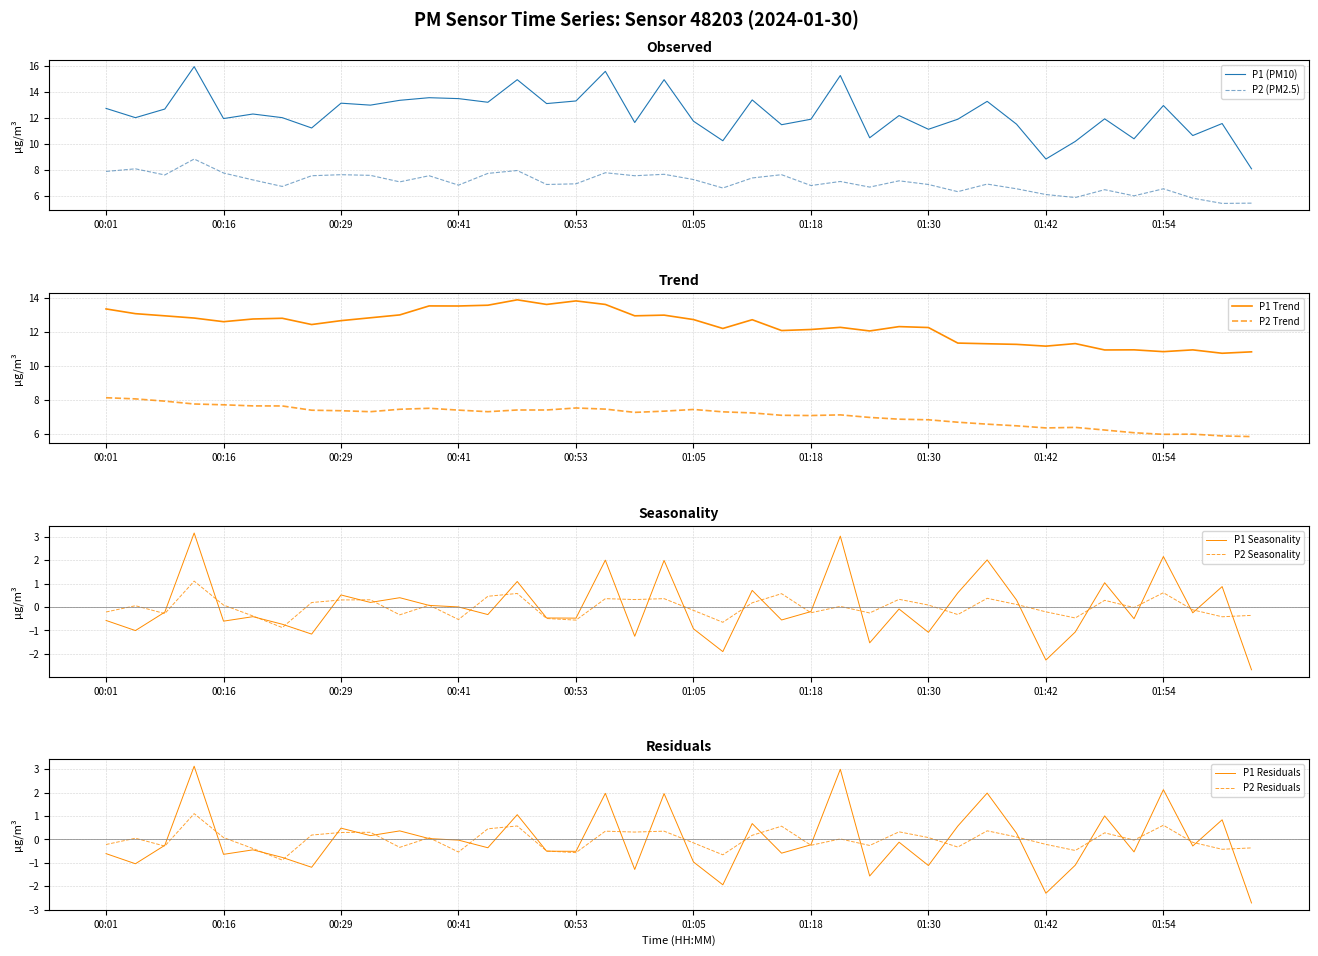

True or false: P2 and P1 intersect in this chart.

False